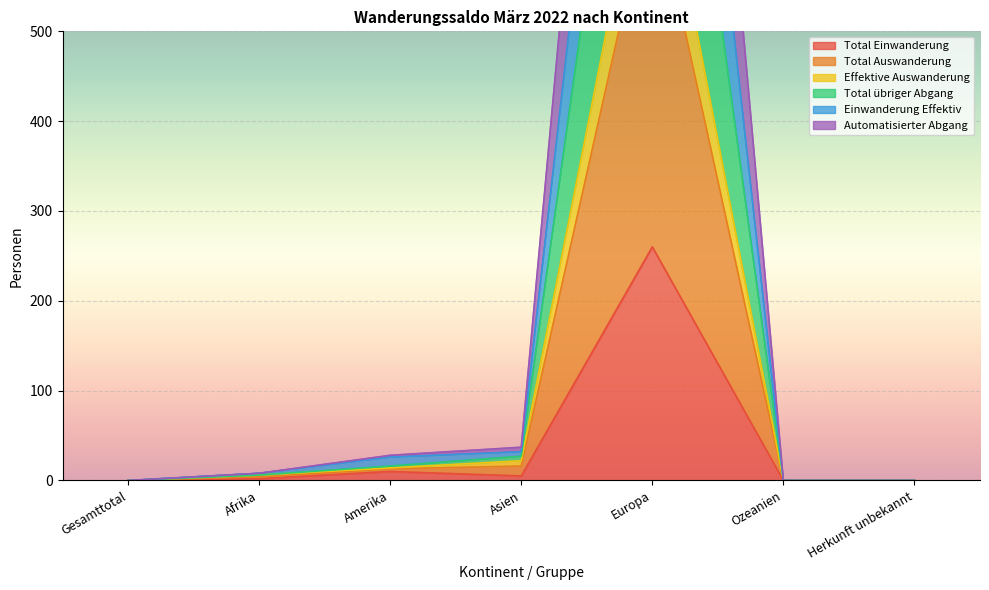

At which category is the sum across all series the highest?

Europa